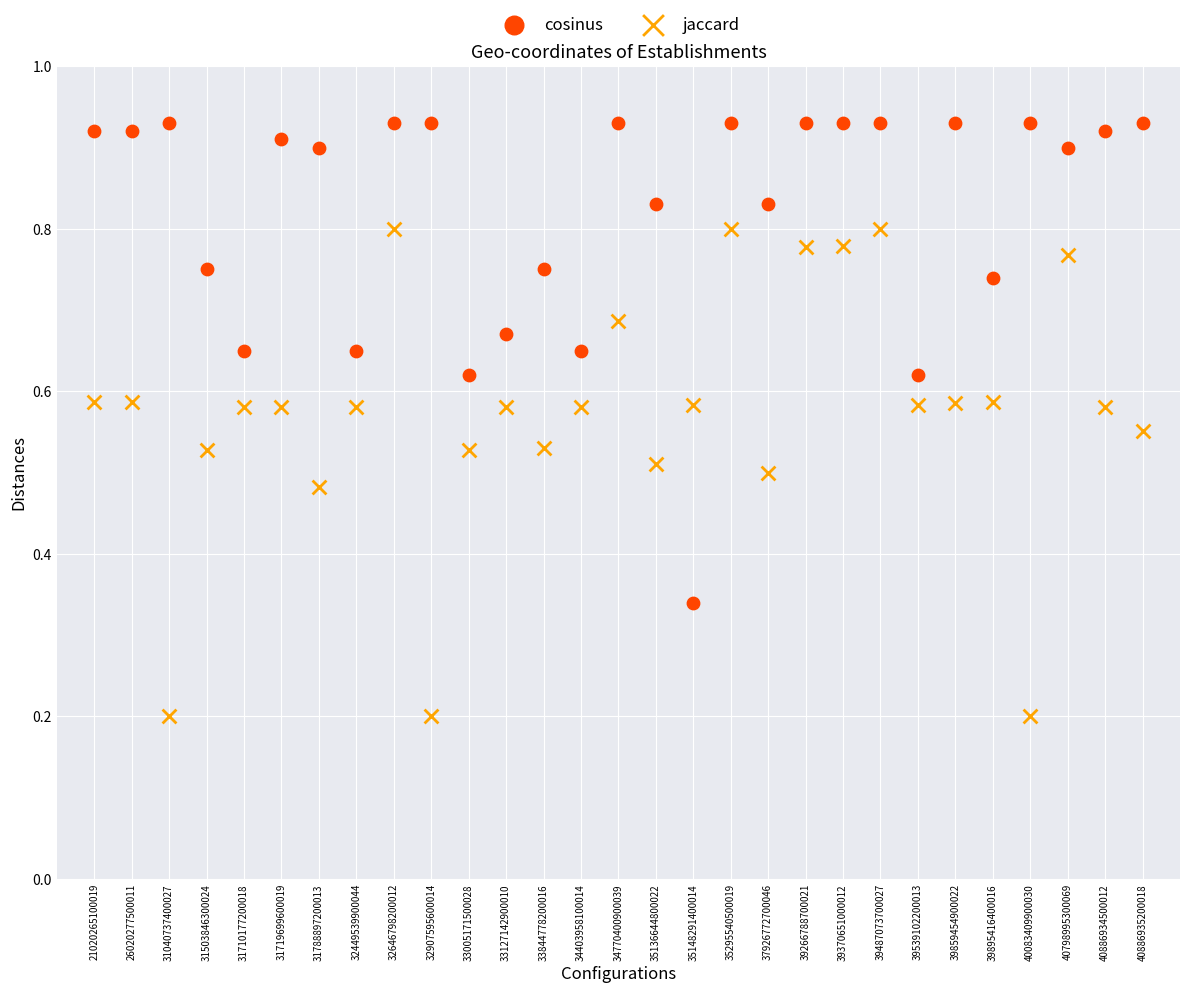

Which series reaches the minimum Y coordinate?

jaccard